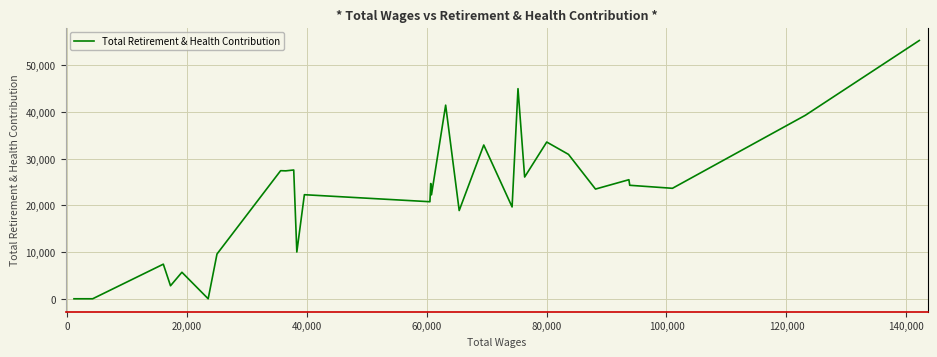

How many lines are shown in the chart?

1